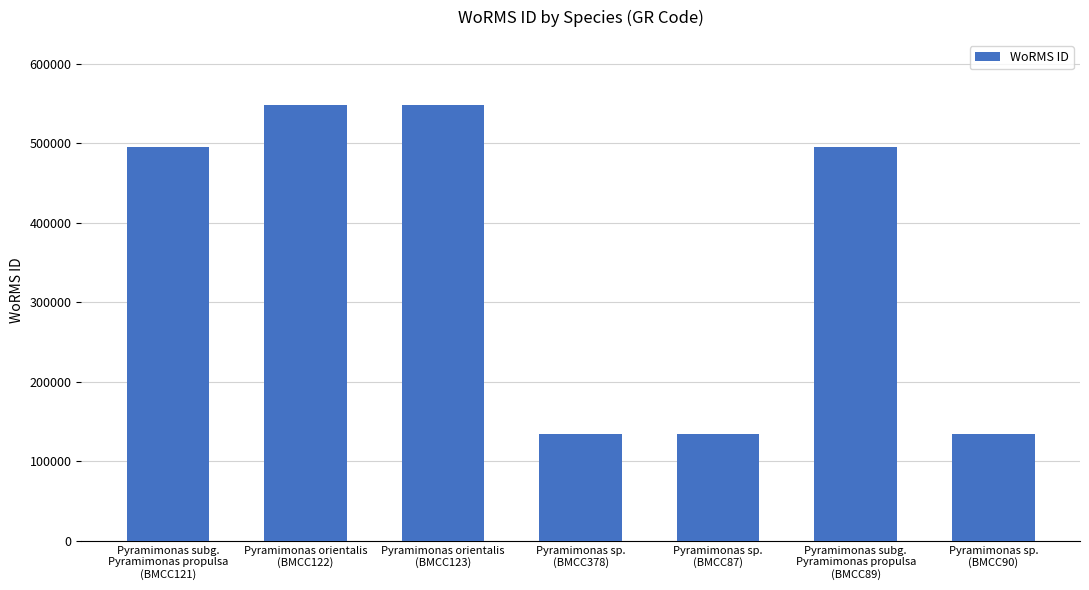

Reading left to right, transcribe all the data shown in this chart.

495347	547692	547692	134529	134529	495347	134529